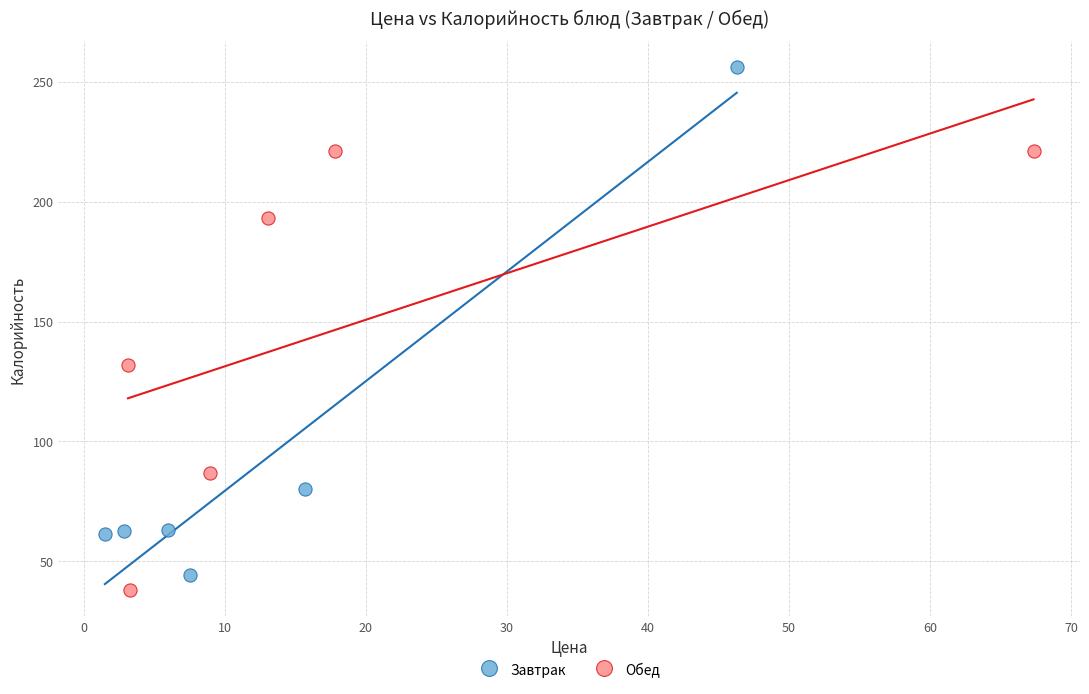

Which series reaches the maximum Y coordinate?

Завтрак